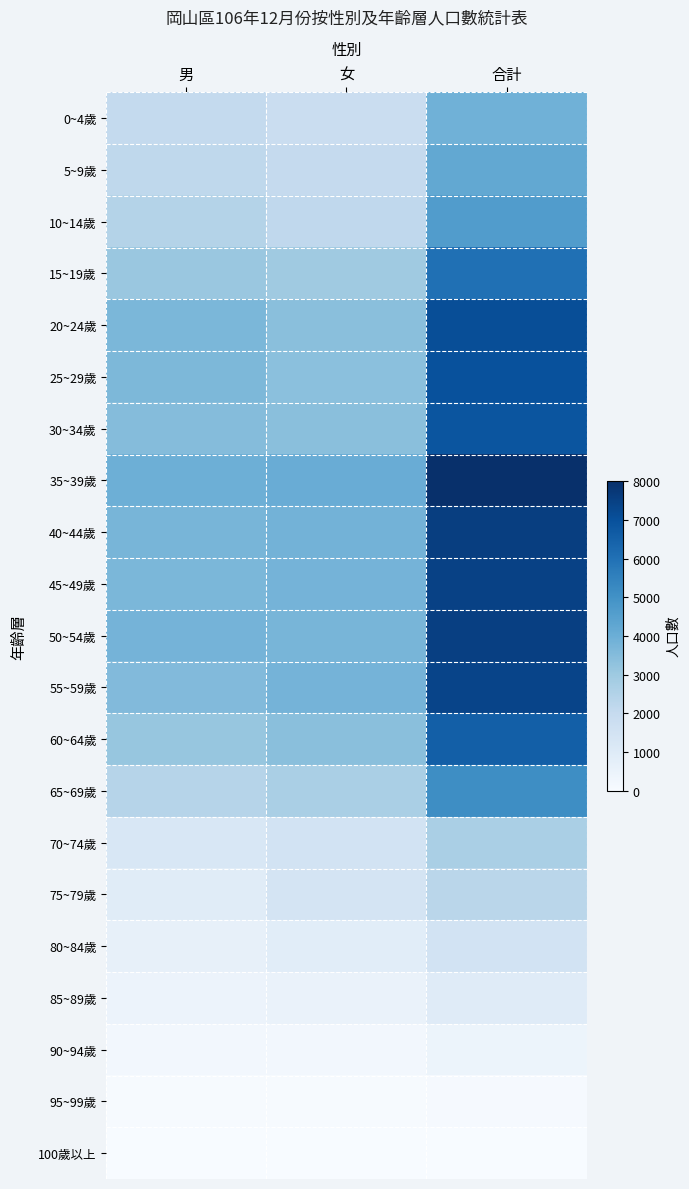

Which series has the widest spread of values?

35~39歲